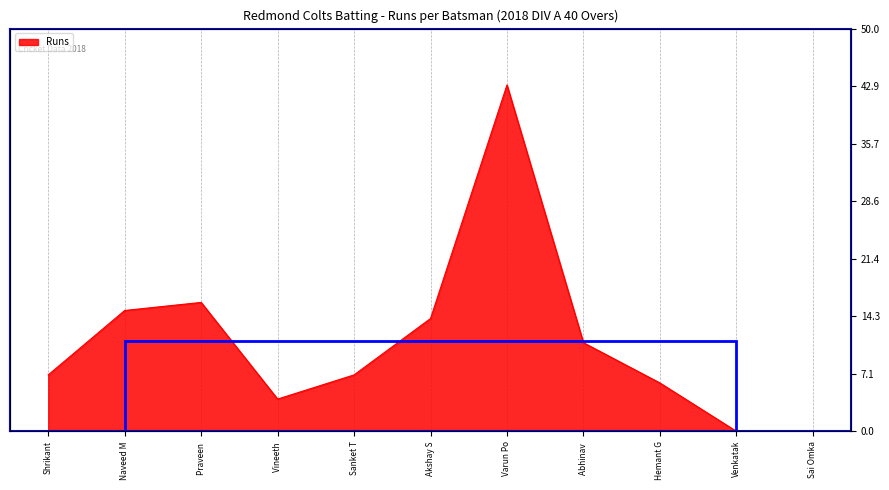

What is the average value?

11